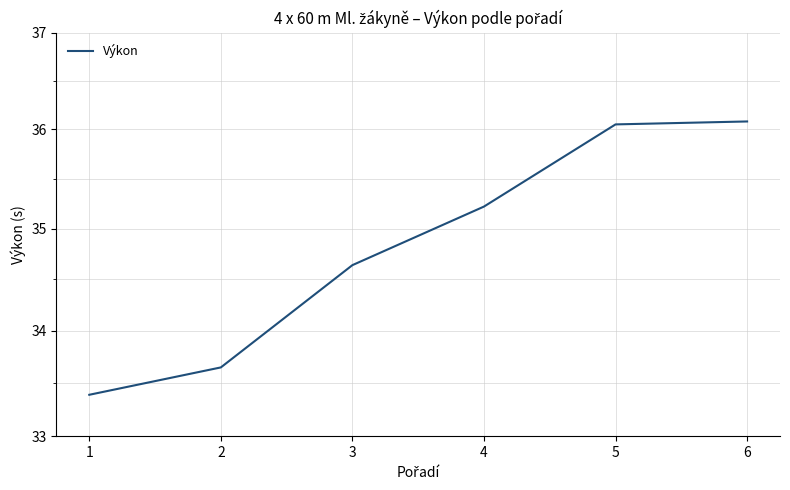

Reading left to right, list all the values displayed in this chart.

33.4	33.6	34.6	35.2	36.0	36.1